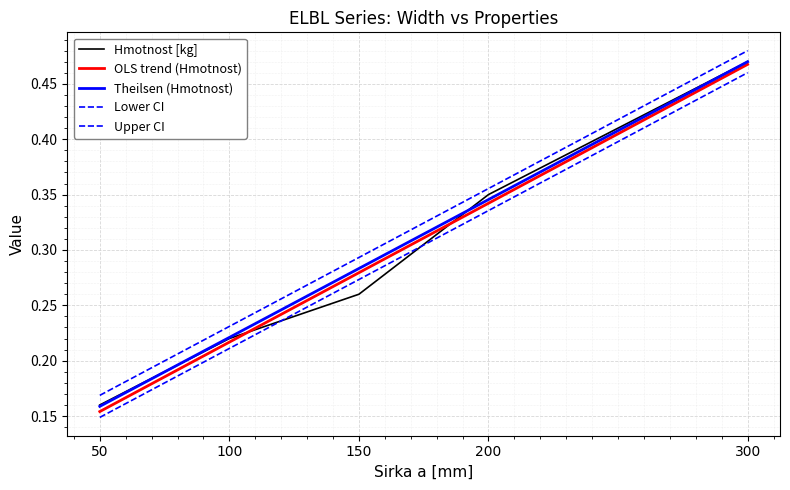

Does the chart display data point markers on the line(s)?

No